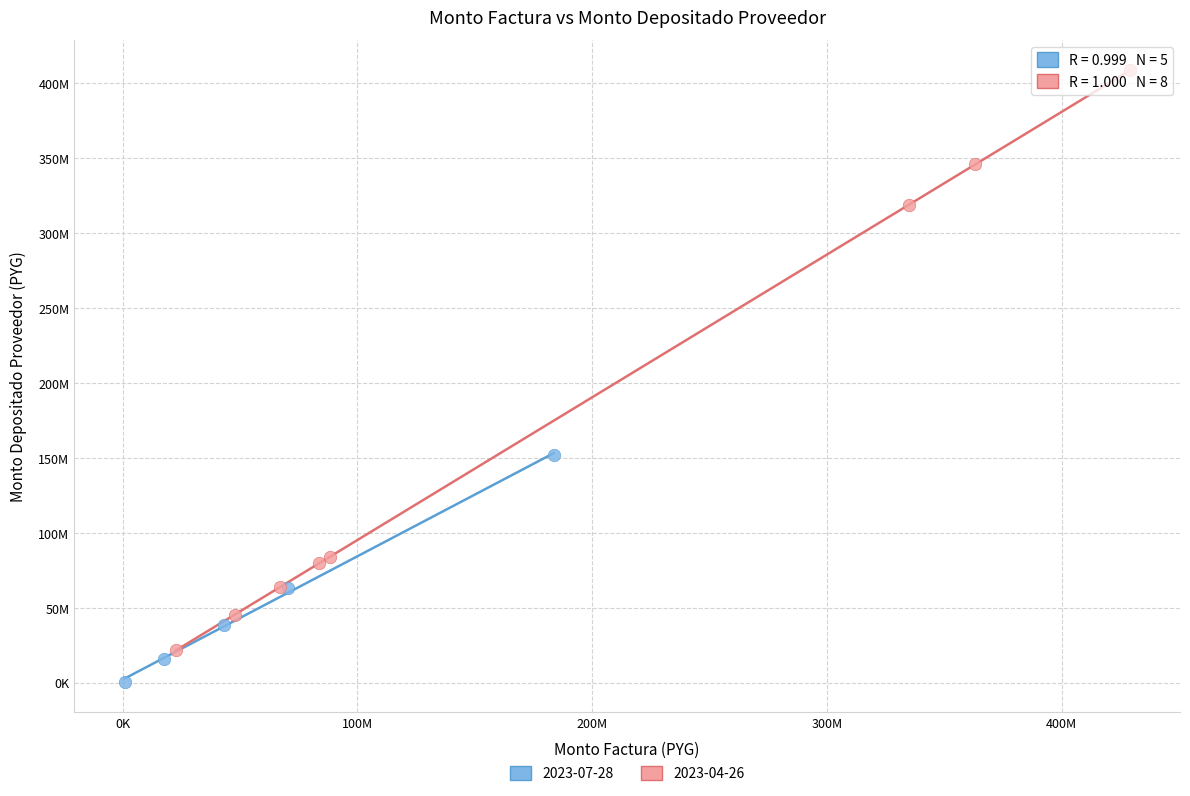

Which series has the largest Y range (max minus min)?

2023-04-26